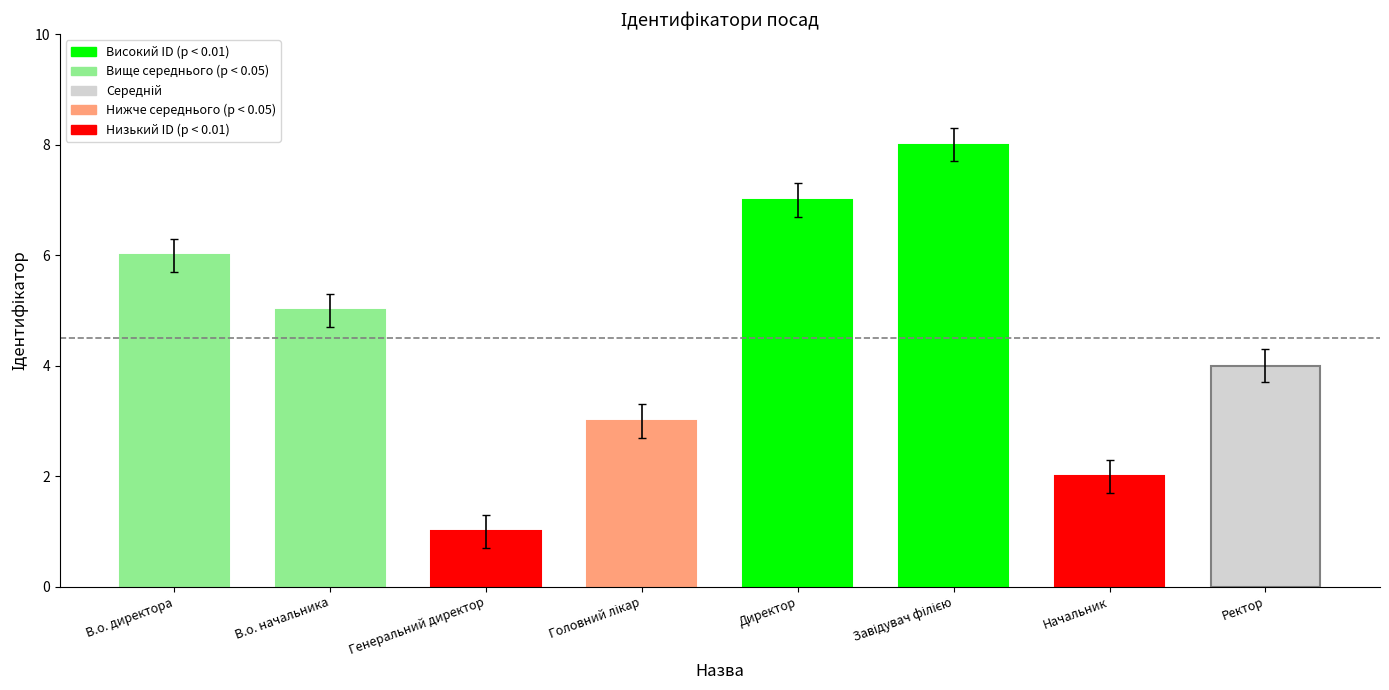

What position from the left is В.о. начальника?

2